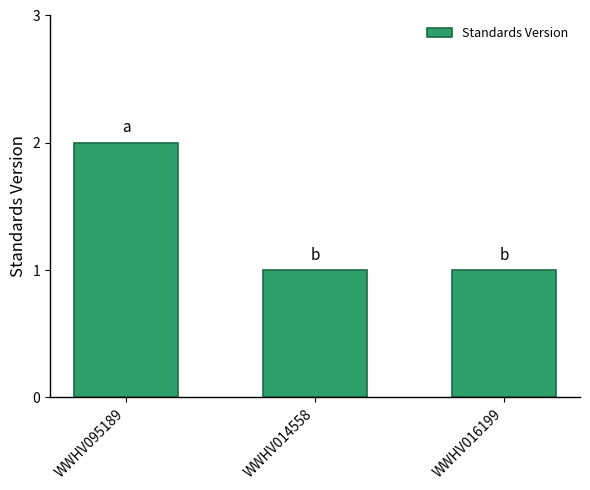

Read the value at WWHV095189.

2